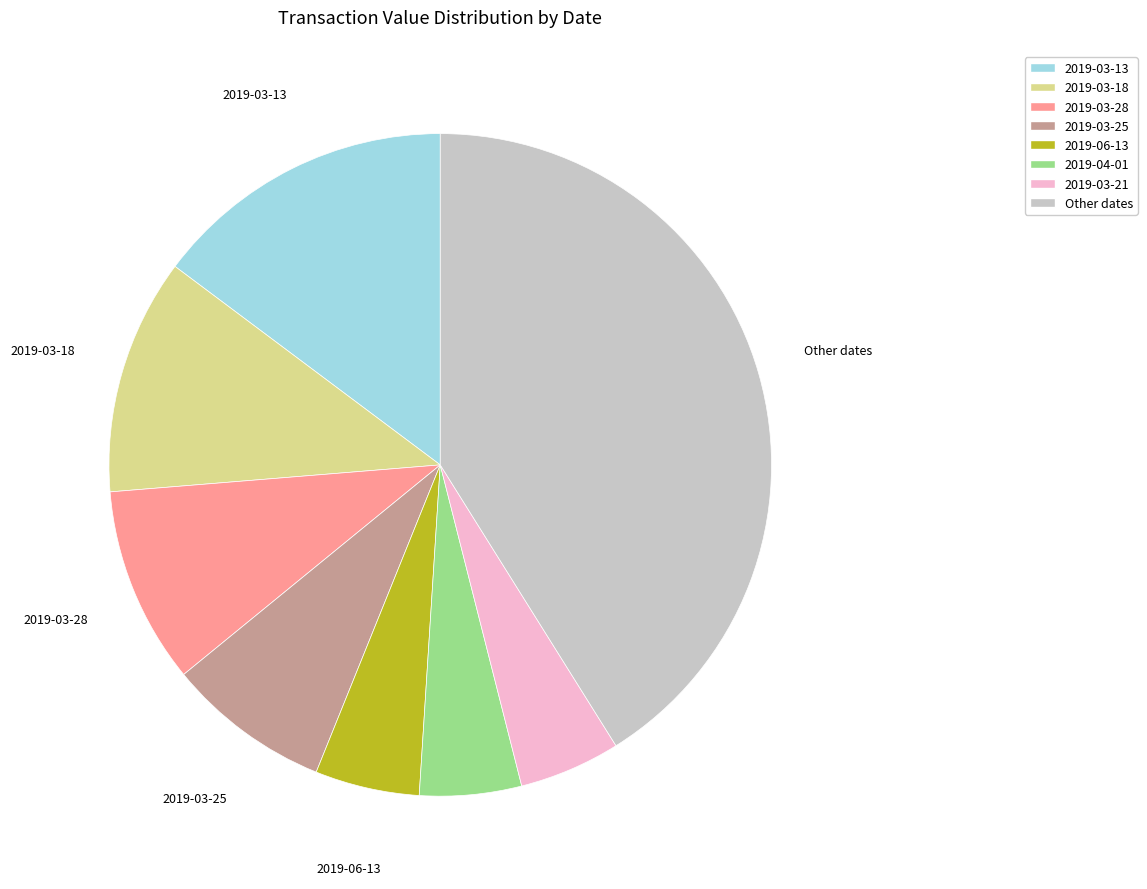

Is there a majority slice in this chart?

No